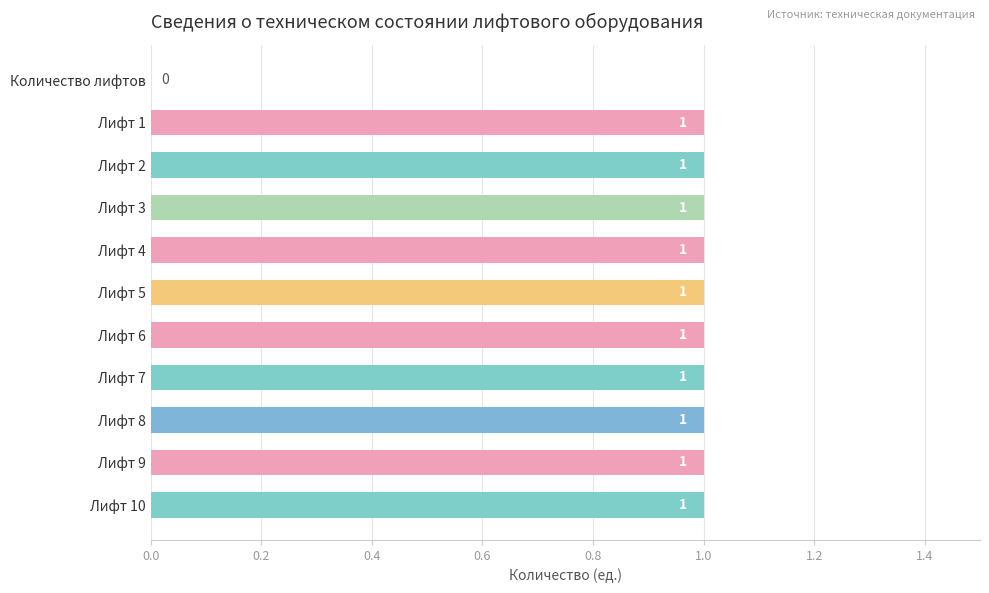

What is the ratio of the value at Лифт 1 to the value at Лифт 2?

1.0